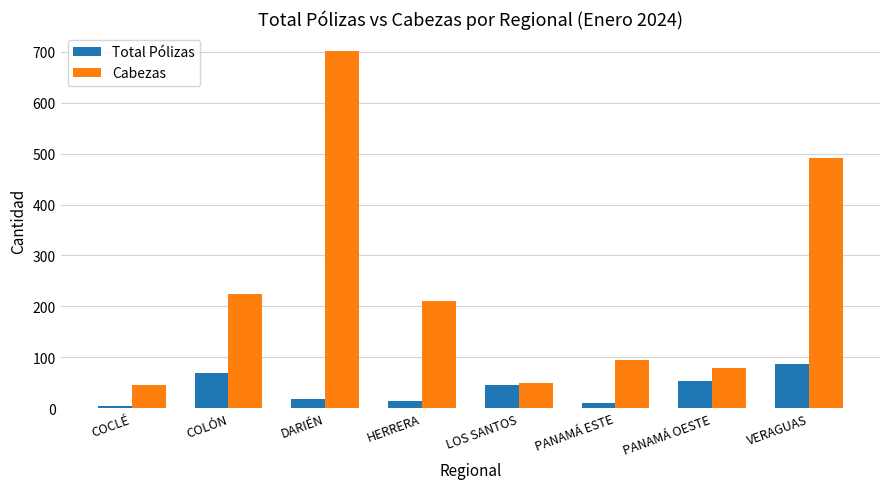

What is the value of the Cabezas bar at the 5th from the left?

49